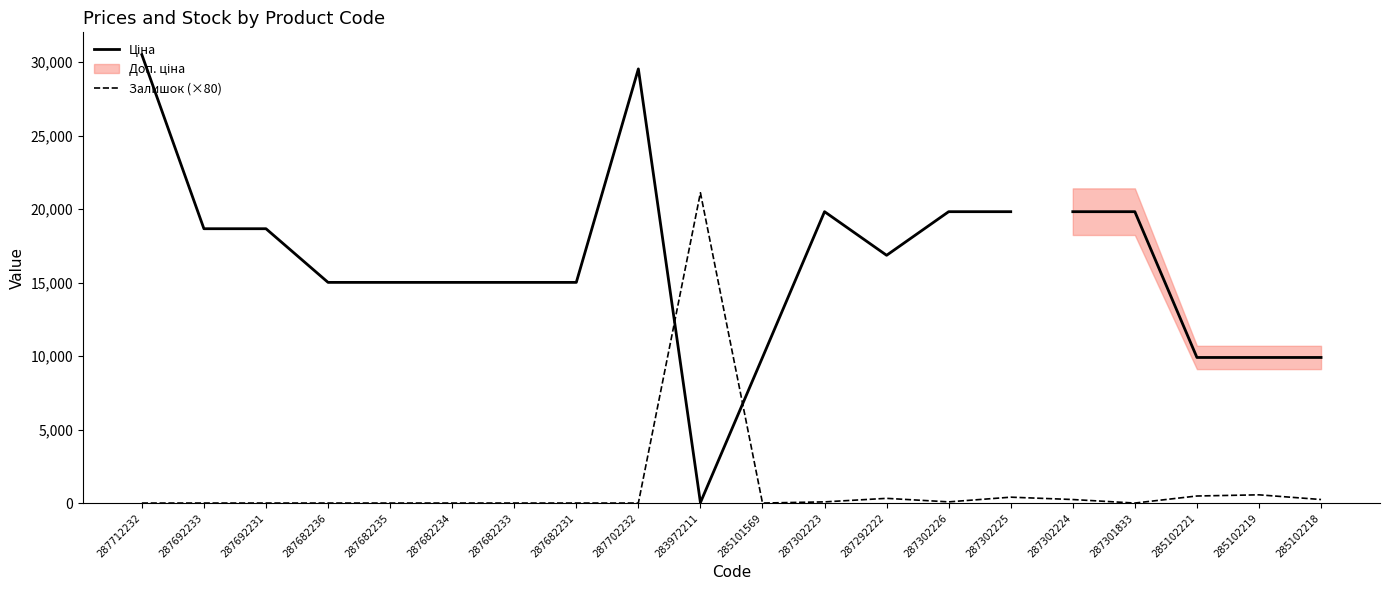

What is the total value across all series at 287301833?

39662.1